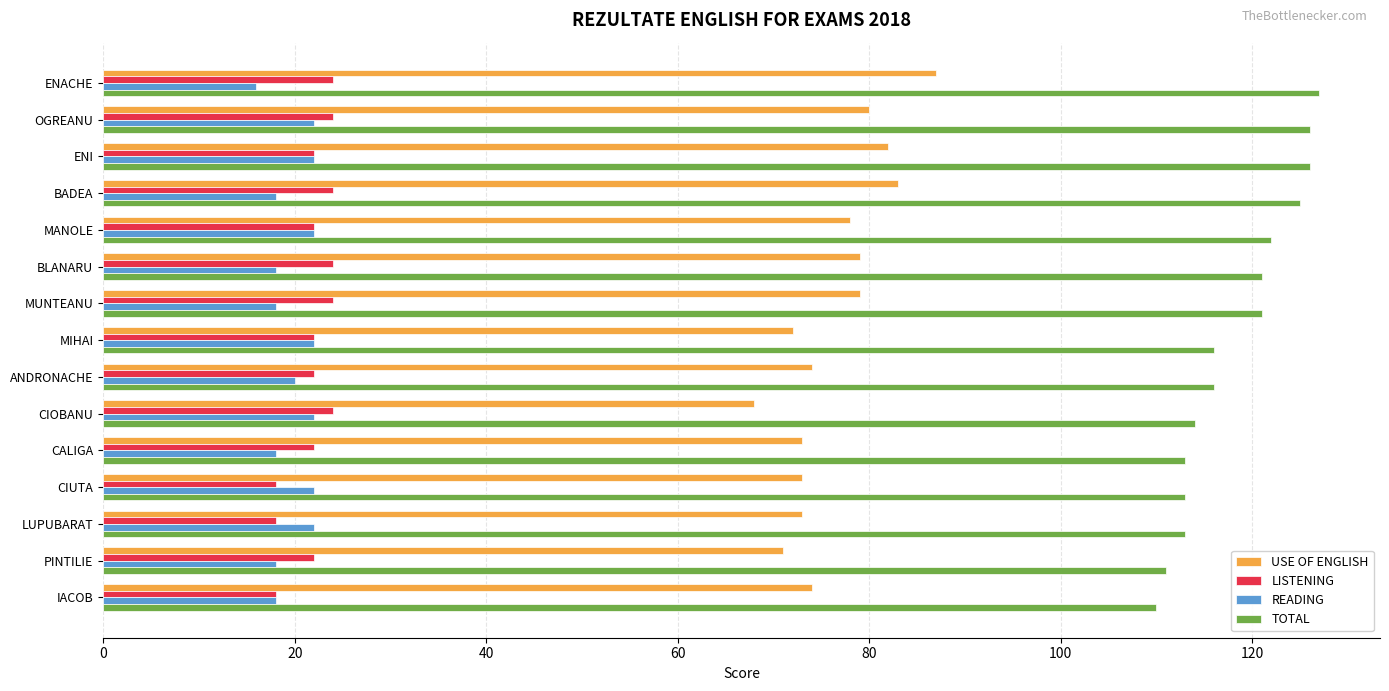

Which series has the largest total across all categories?

TOTAL